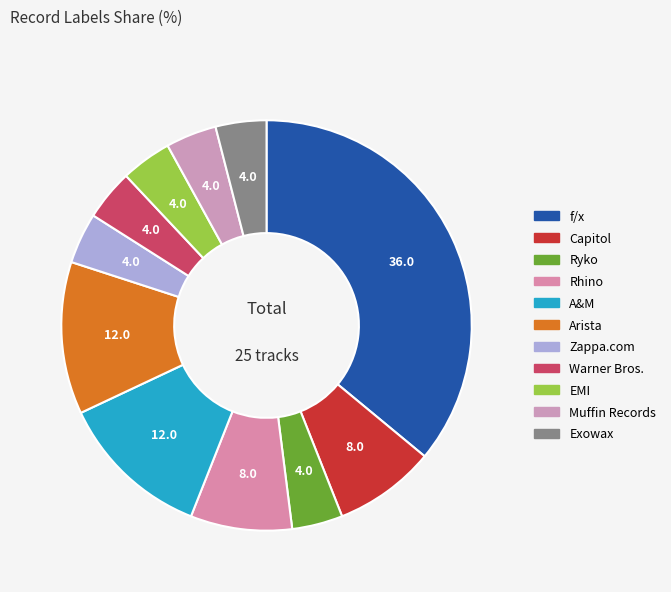

What percentage is the Arista slice, to the nearest percent?

12%